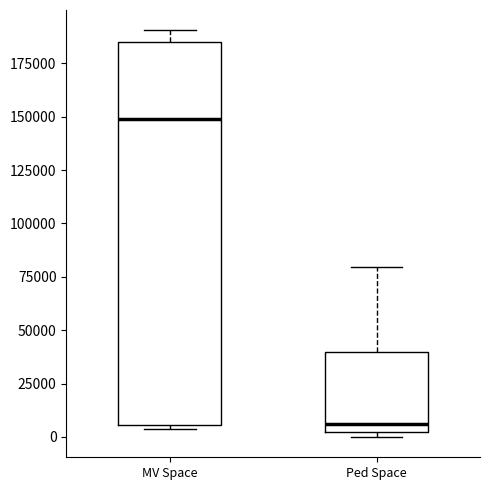

Reading left to right, read every box against the y-axis: the position of its median line, the range the box covers, and the ends of its whiskers. The values are not printed on the chart, so give them approximately, as read against the axis.

MV Space: median 150000, box 5000 to 185000, whiskers 5000 (just below the box's lower edge) to 190000
Ped Space: median 5000, box 0 to 40000, whiskers 0 (just below the box's lower edge) to 80000